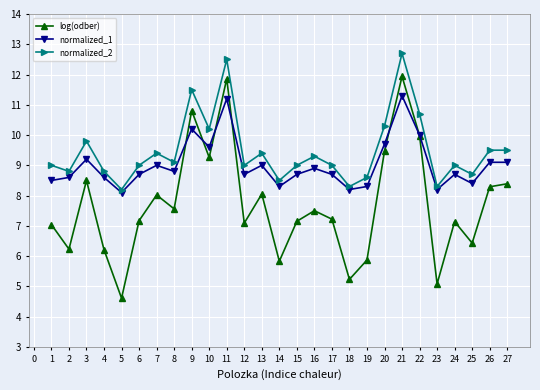

Between which two adjacent categories do normalized_1 and log(odber) first intersect?

8 and 9